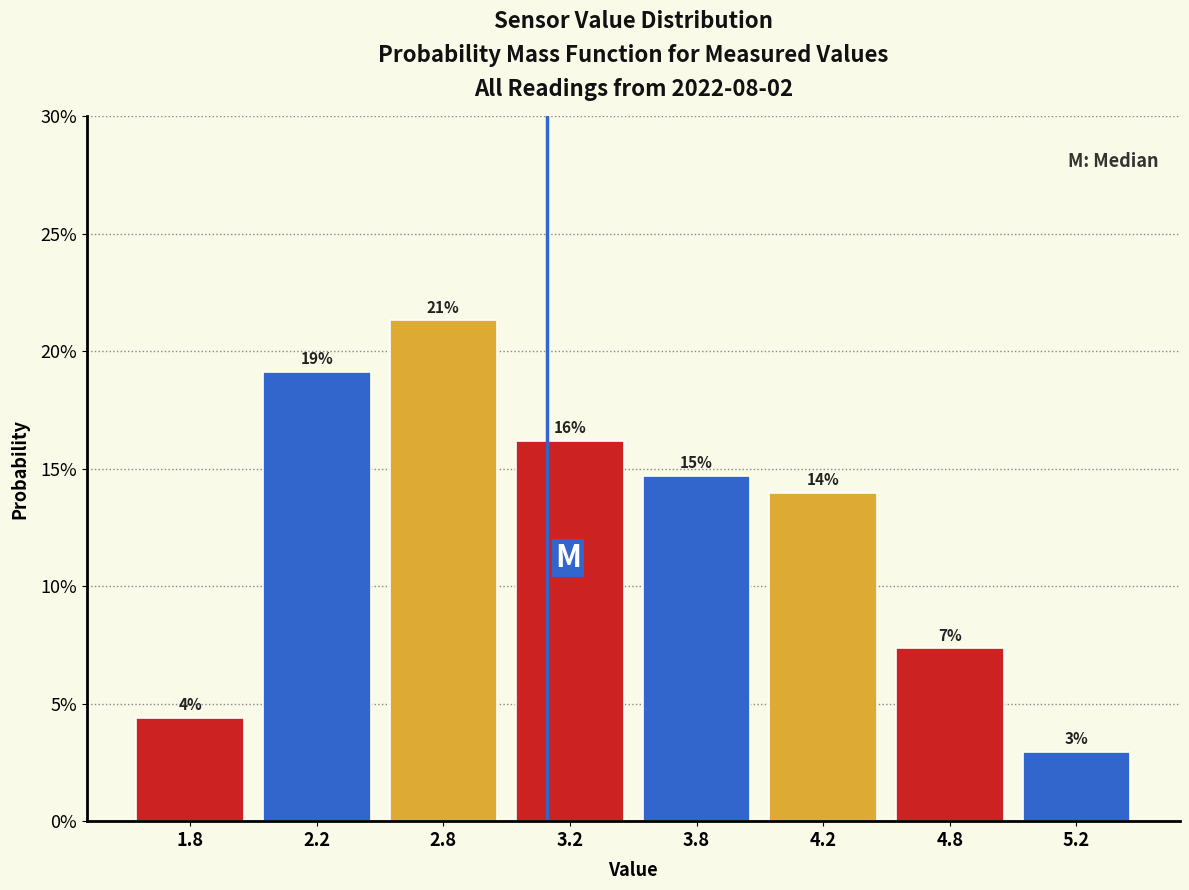

Does the chart contain any negative values?

No